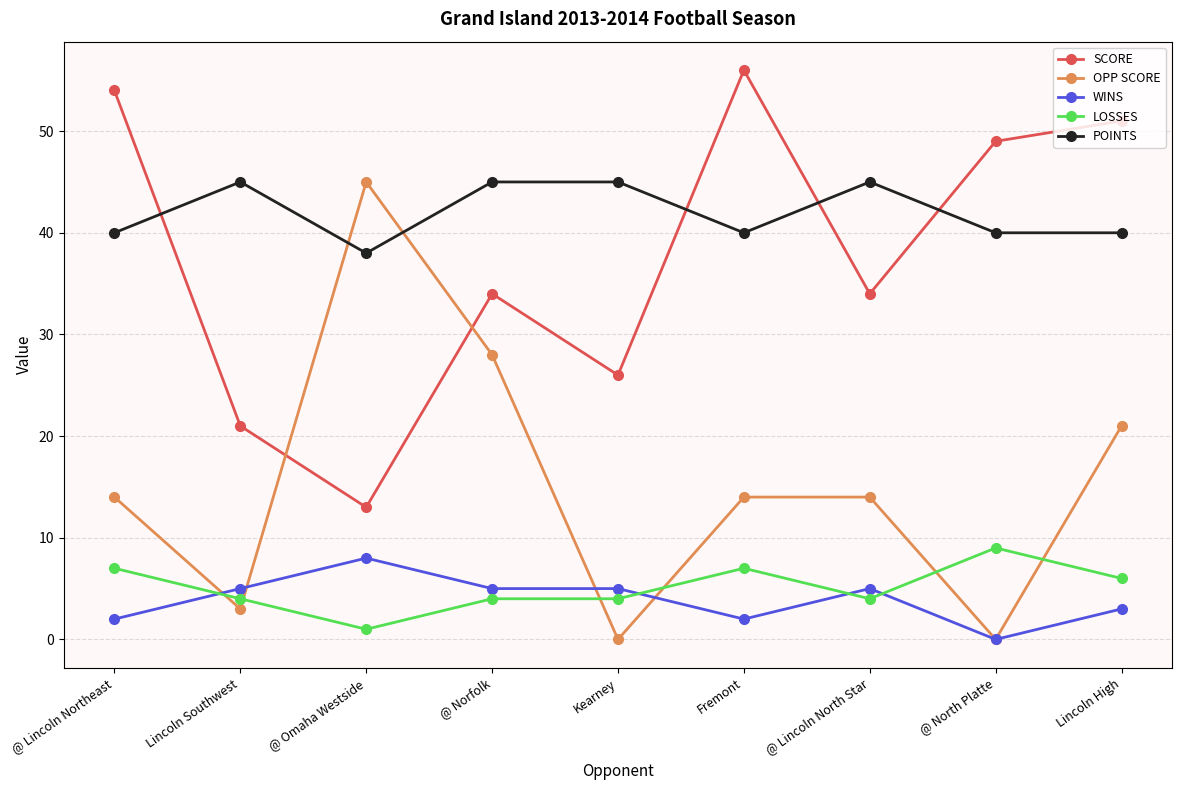

True or false: POINTS and OPP SCORE intersect in this chart.

True